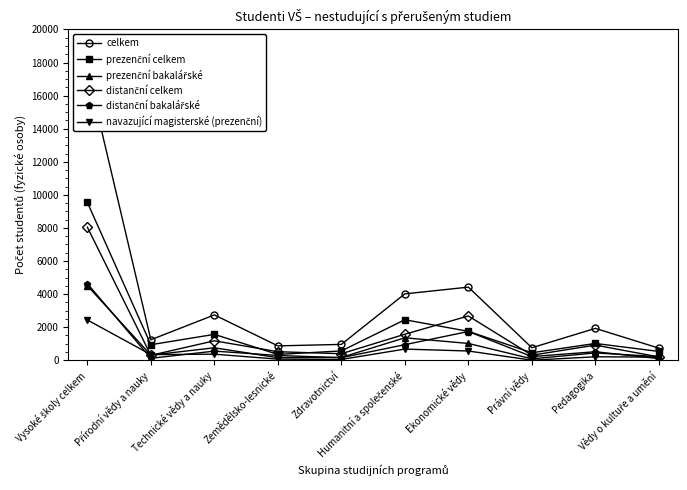

How many data points in navazující magisterské (prezenční) are less than 343?

5